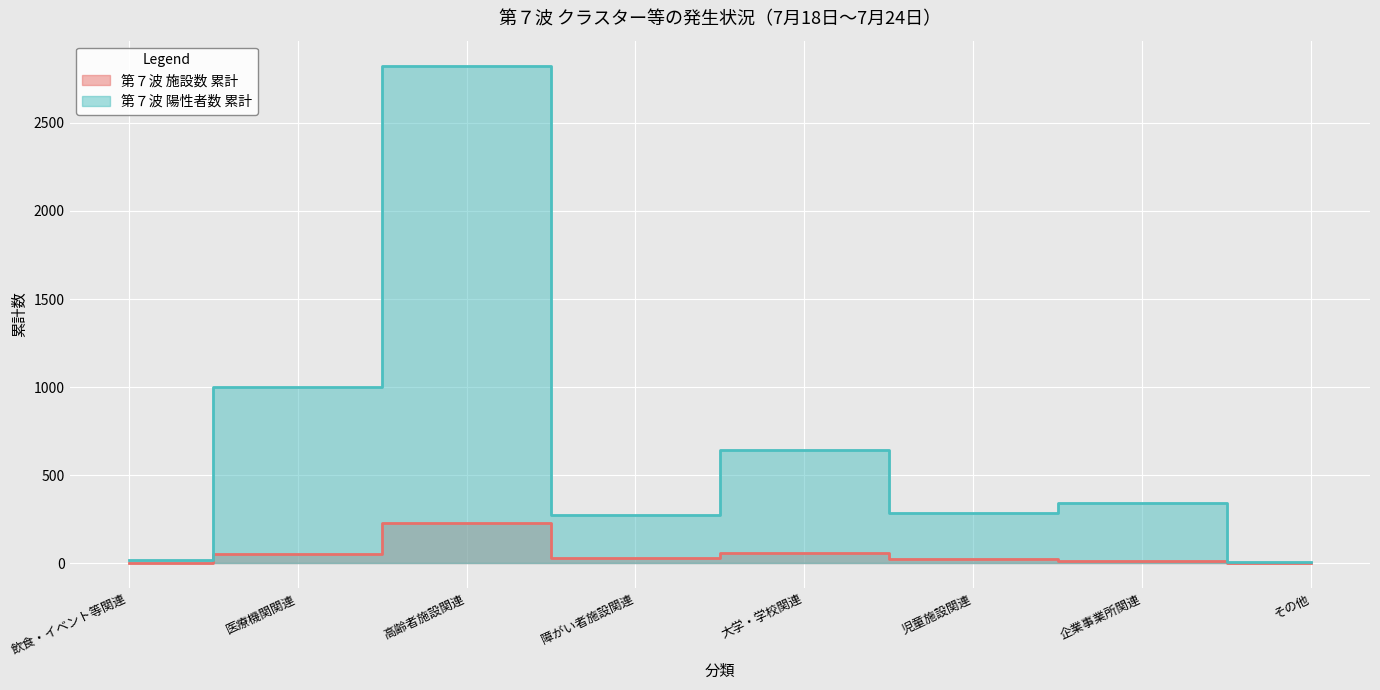

The value of 第７波 施設数 累計 at その他 is 0. True or false?

False